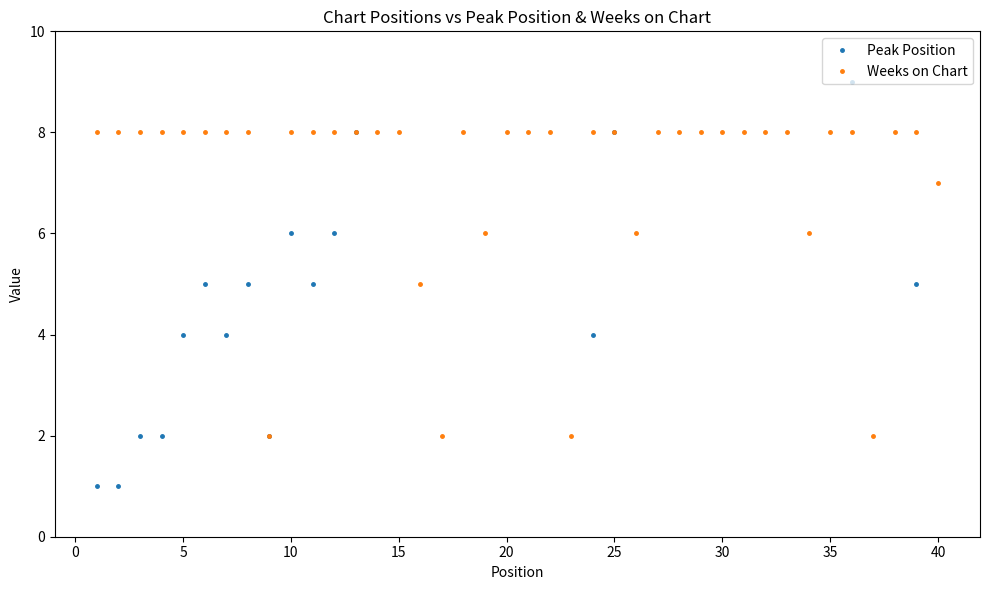

The value of Weeks on Chart at 20 is 10. True or false?

False